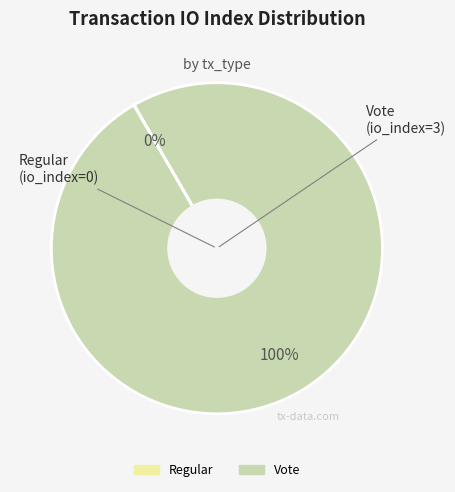

True or false: Vote accounts for 100% of the total.

True